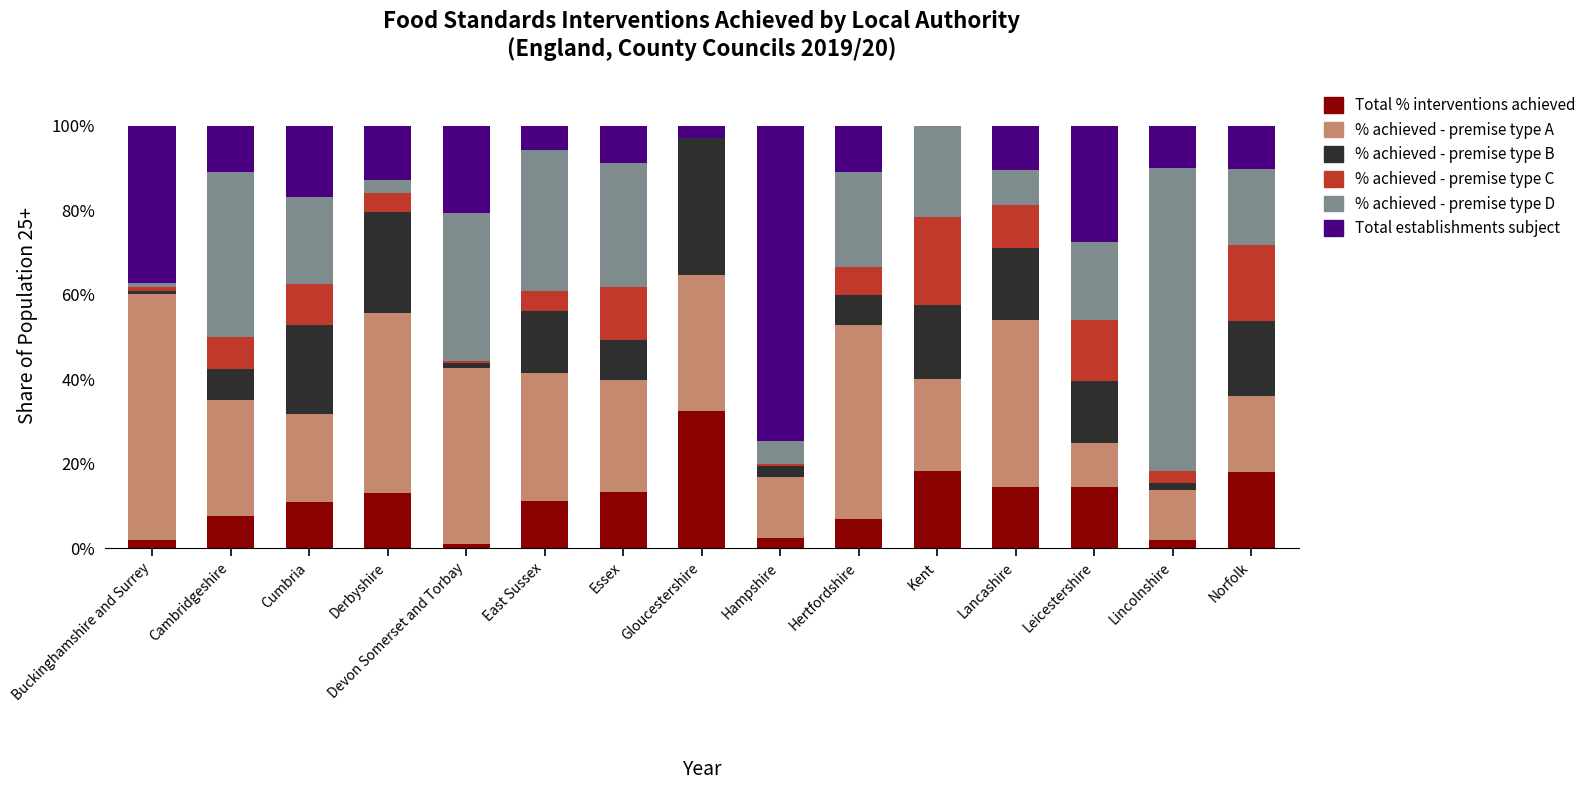

What is the total value across all series at Kent?

100.0